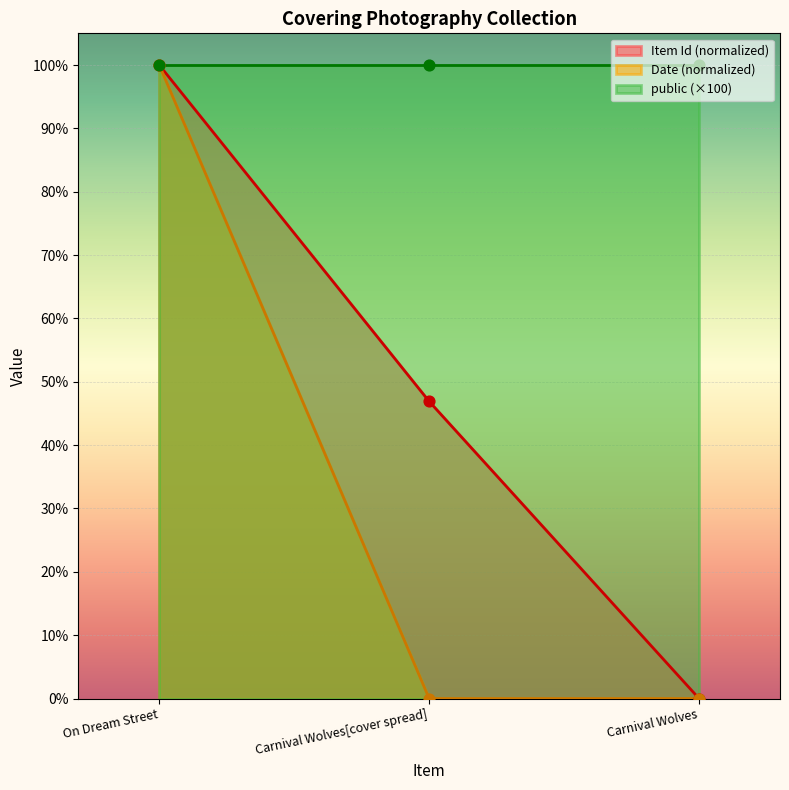

Which series reaches the maximum Y coordinate?

Date